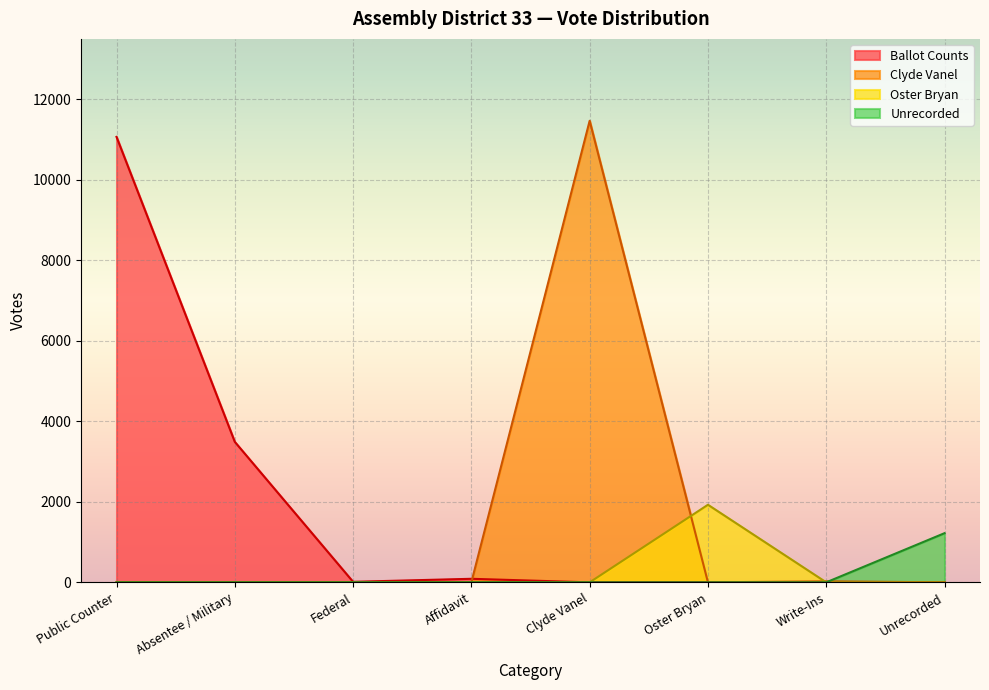

Between Public Counter and Write-Ins, which series saw the biggest shift?

Ballot Counts